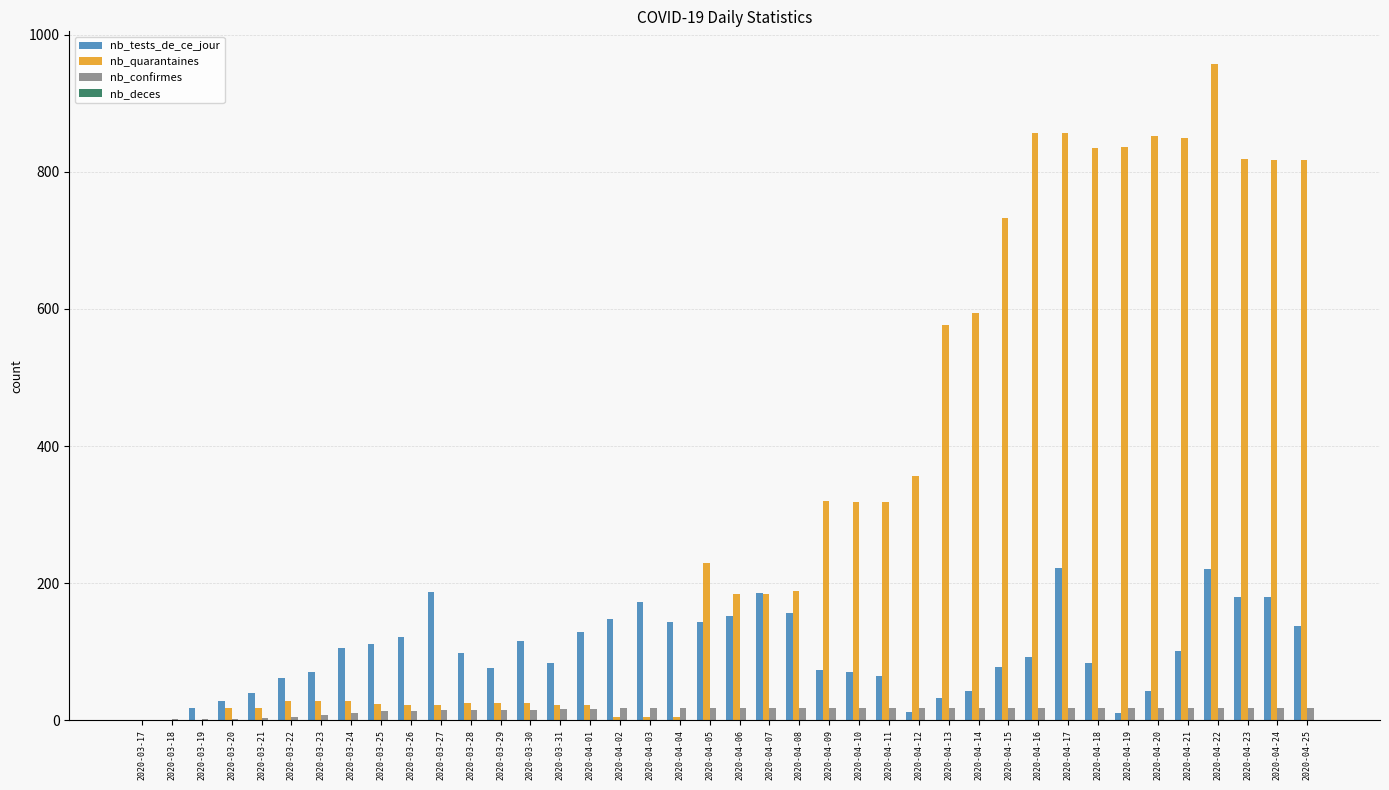

What is the sum of all nb_tests_de_ce_jour values?

3989